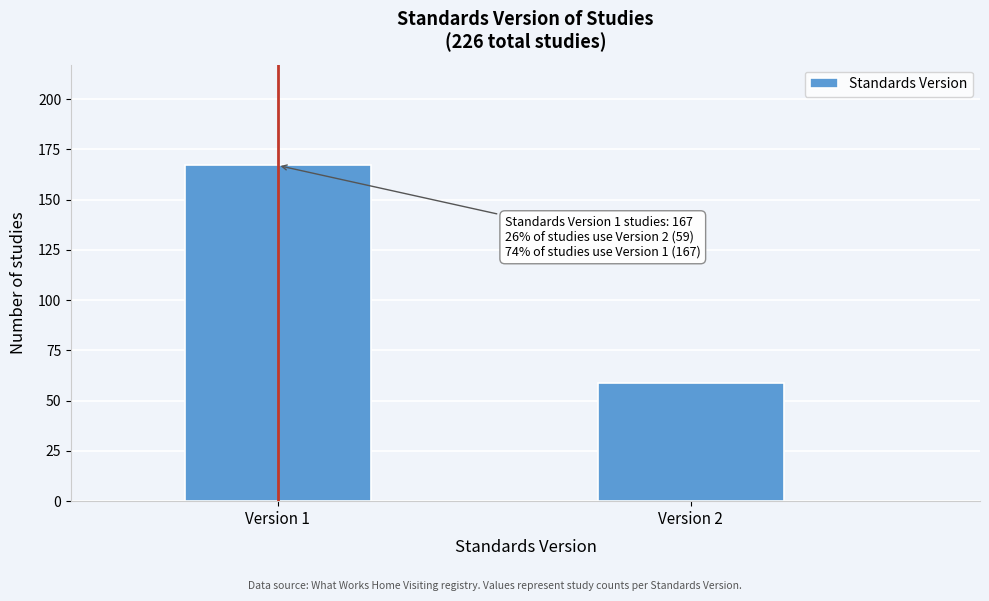

Reading left to right, extract all data points from this chart.

Version 1=167	Version 2=59